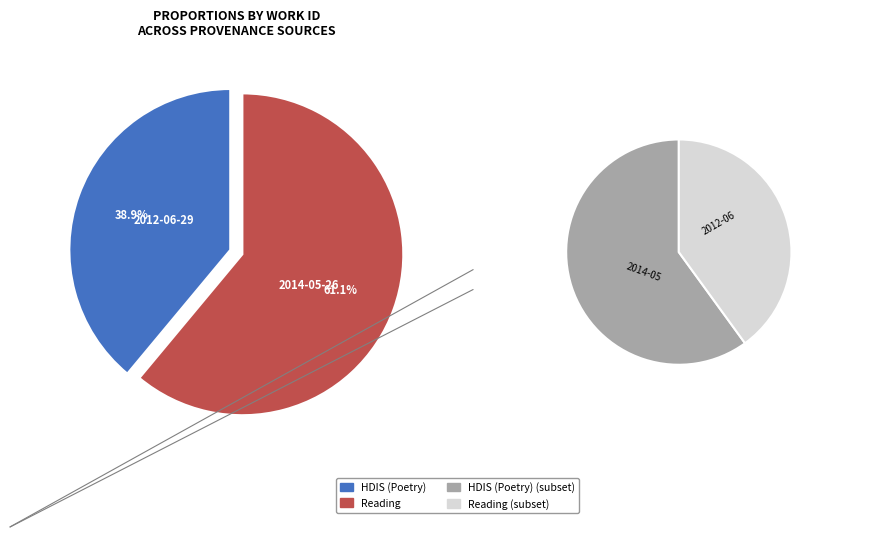

To the nearest percent, what percentage of the pie is 2014-05-26?

61%